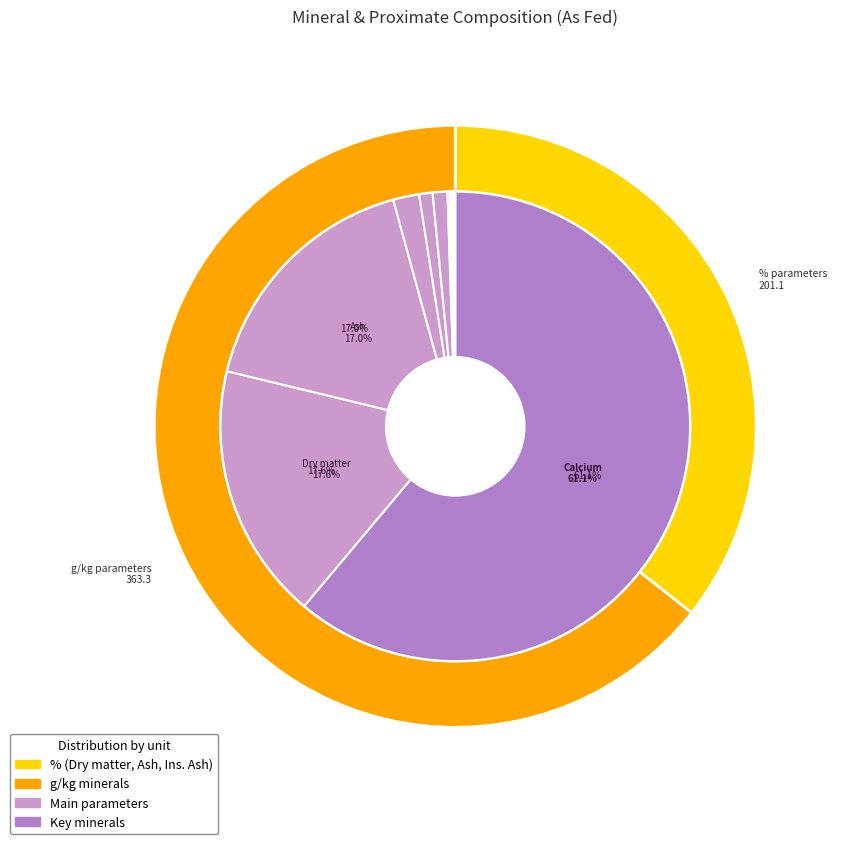

How much of the chart is everything except Sodium?

99.1%